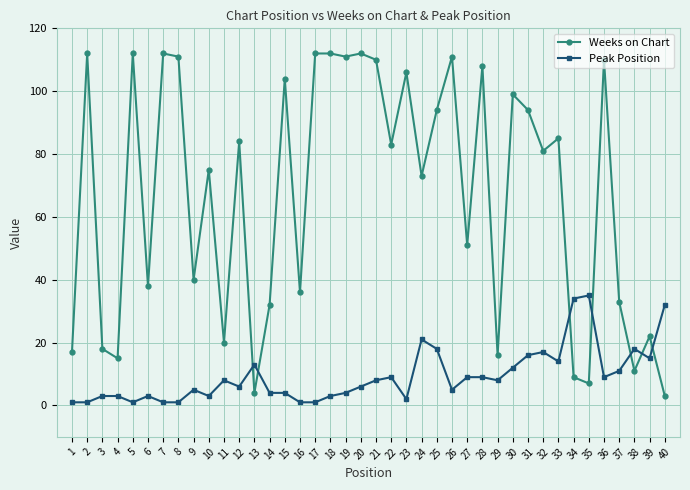

Is it true that Peak Position equals 5 at 9?

True